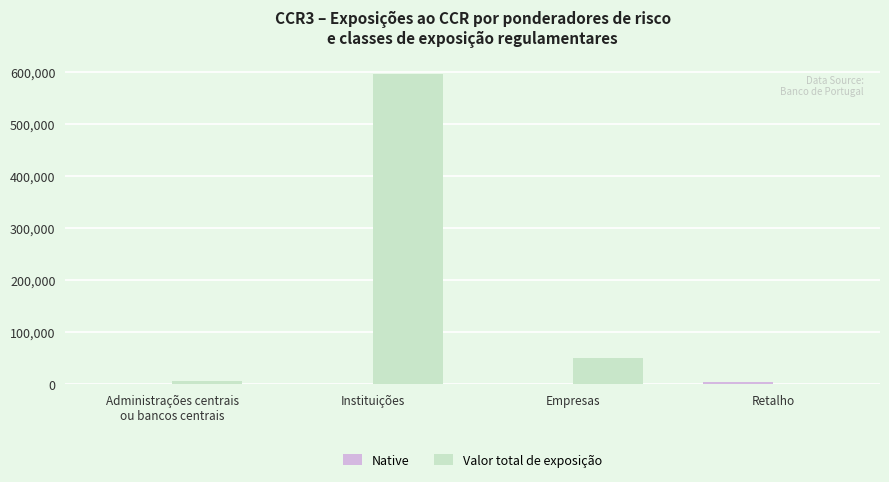

Which series has the largest total across all categories?

Valor total de exposição